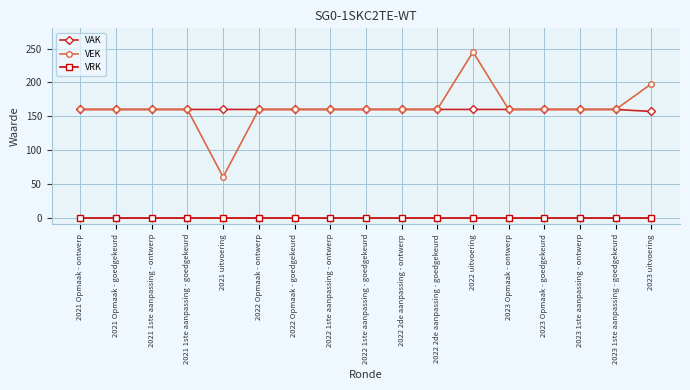

Is it true that VEK equals 160 at 2023 1ste aanpassing - goedgekeurd?

True